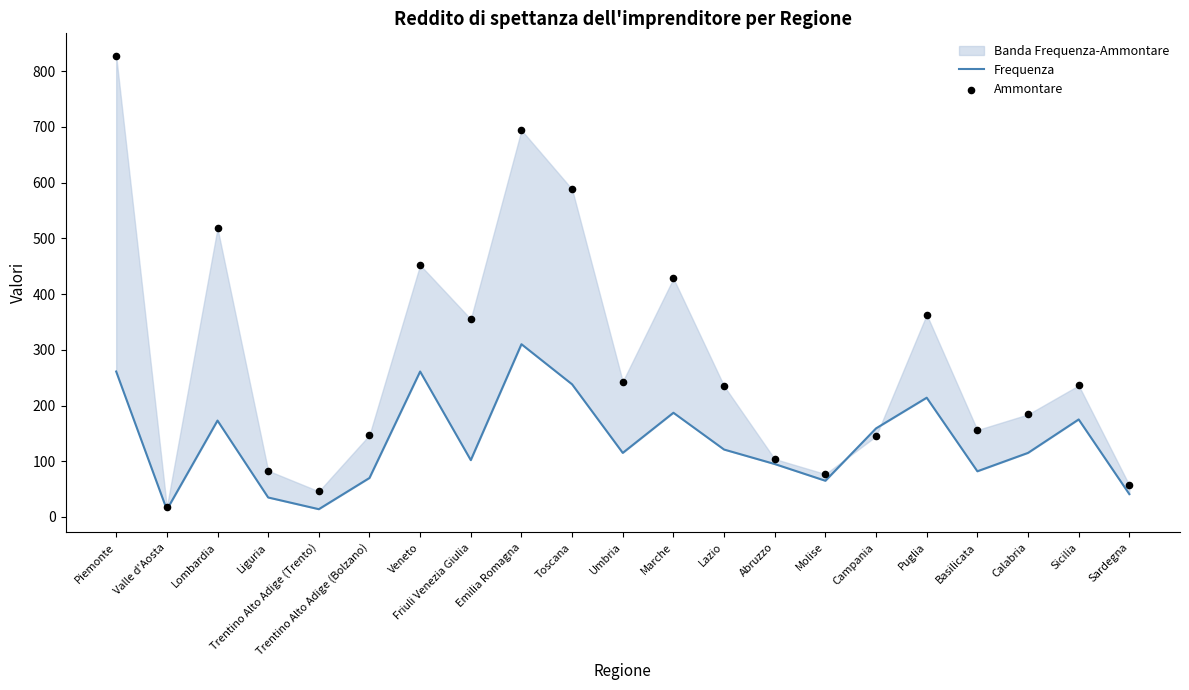

Is the value of Ammontare at Marche greater than the value of Frequenza at Valle d'Aosta?

Yes